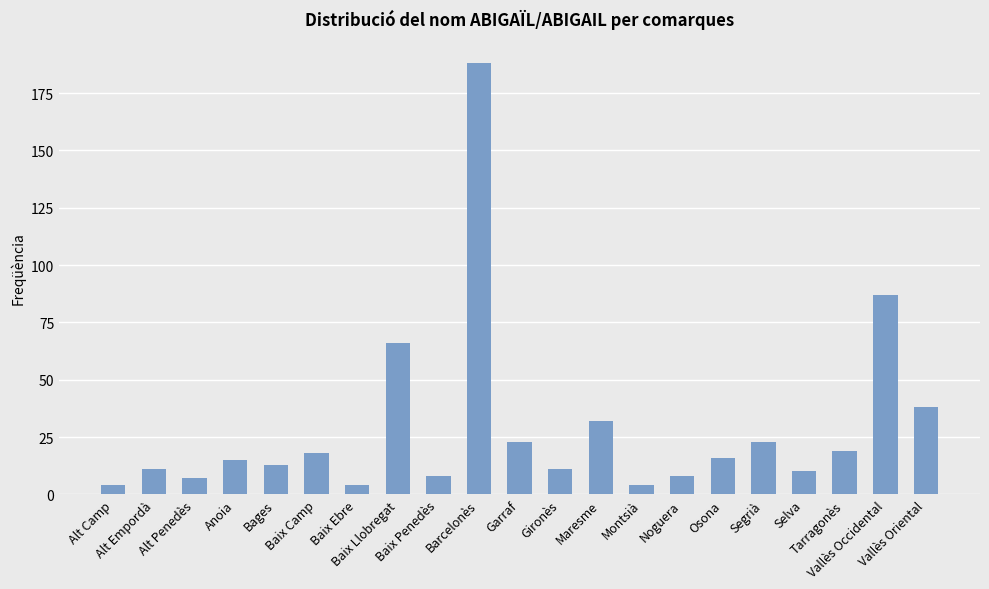

What is the sum of all values?

605